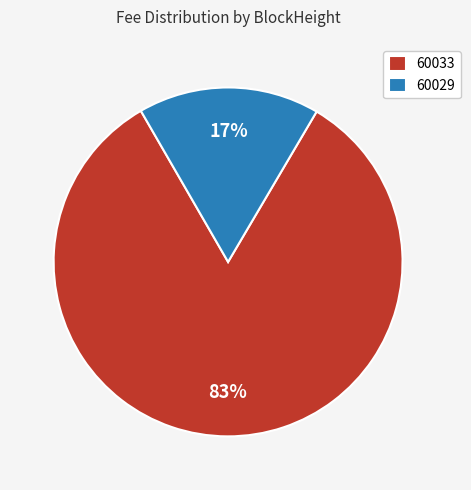

Between 60033 and 60029, which is larger?

60033